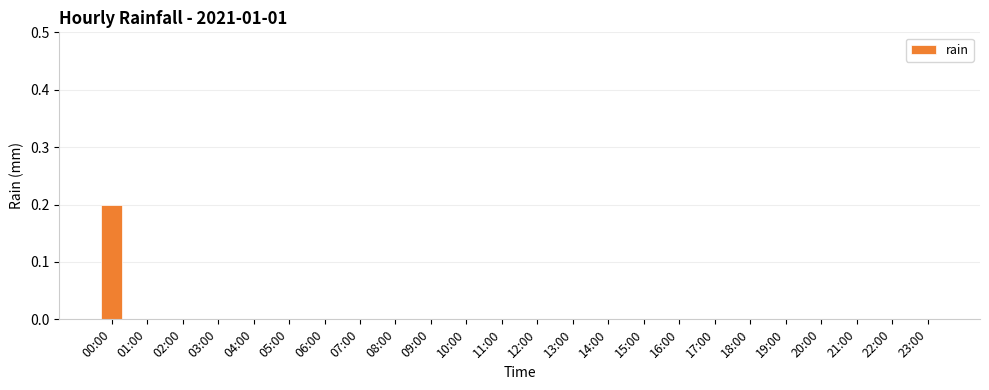

What is the maximum value shown in the chart?

0.2